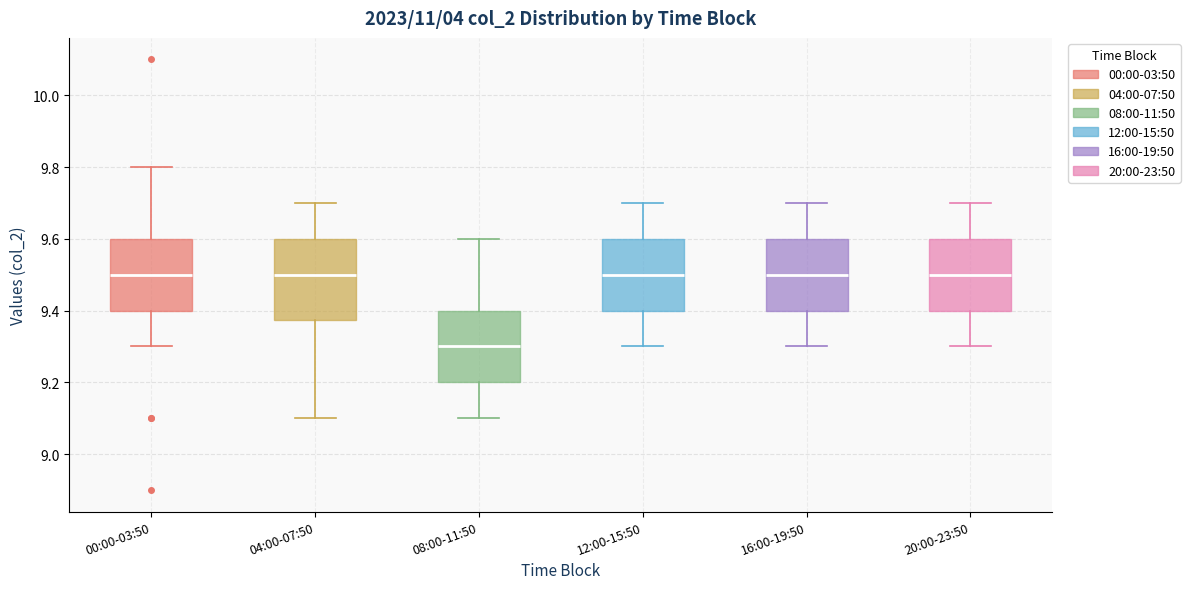

Reading left to right, read every box against the y-axis: the position of its median line, the range the box covers, and the ends of its whiskers. The values are not printed on the chart, so give them approximately, as read against the axis.

00:00-03:50: median 9.50, box 9.40 to 9.60, whiskers 9.30 to 9.80
04:00-07:50: median 9.50, box 9.38 to 9.60, whiskers 9.10 to 9.70
08:00-11:50: median 9.30, box 9.20 to 9.40, whiskers 9.10 to 9.60
12:00-15:50: median 9.50, box 9.40 to 9.60, whiskers 9.30 to 9.70
16:00-19:50: median 9.50, box 9.40 to 9.60, whiskers 9.30 to 9.70
20:00-23:50: median 9.50, box 9.40 to 9.60, whiskers 9.30 to 9.70